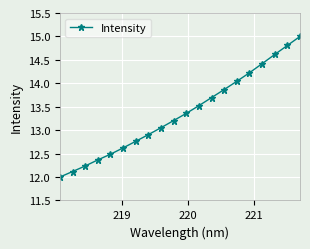

How many series are shown in this chart?

1